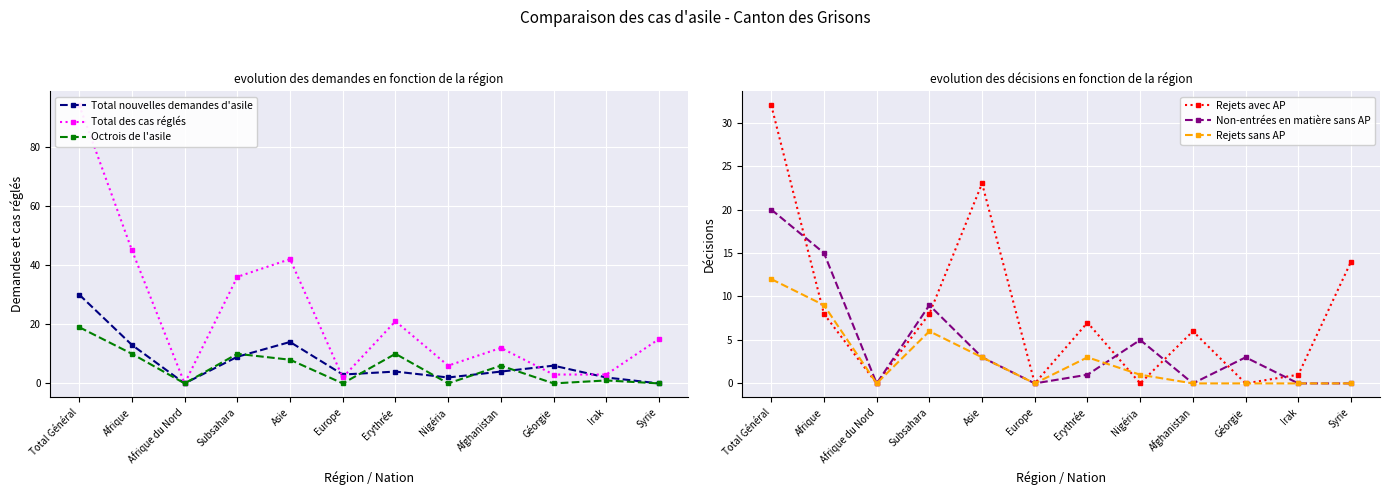

What is the total value across all series at Géorgie?

12